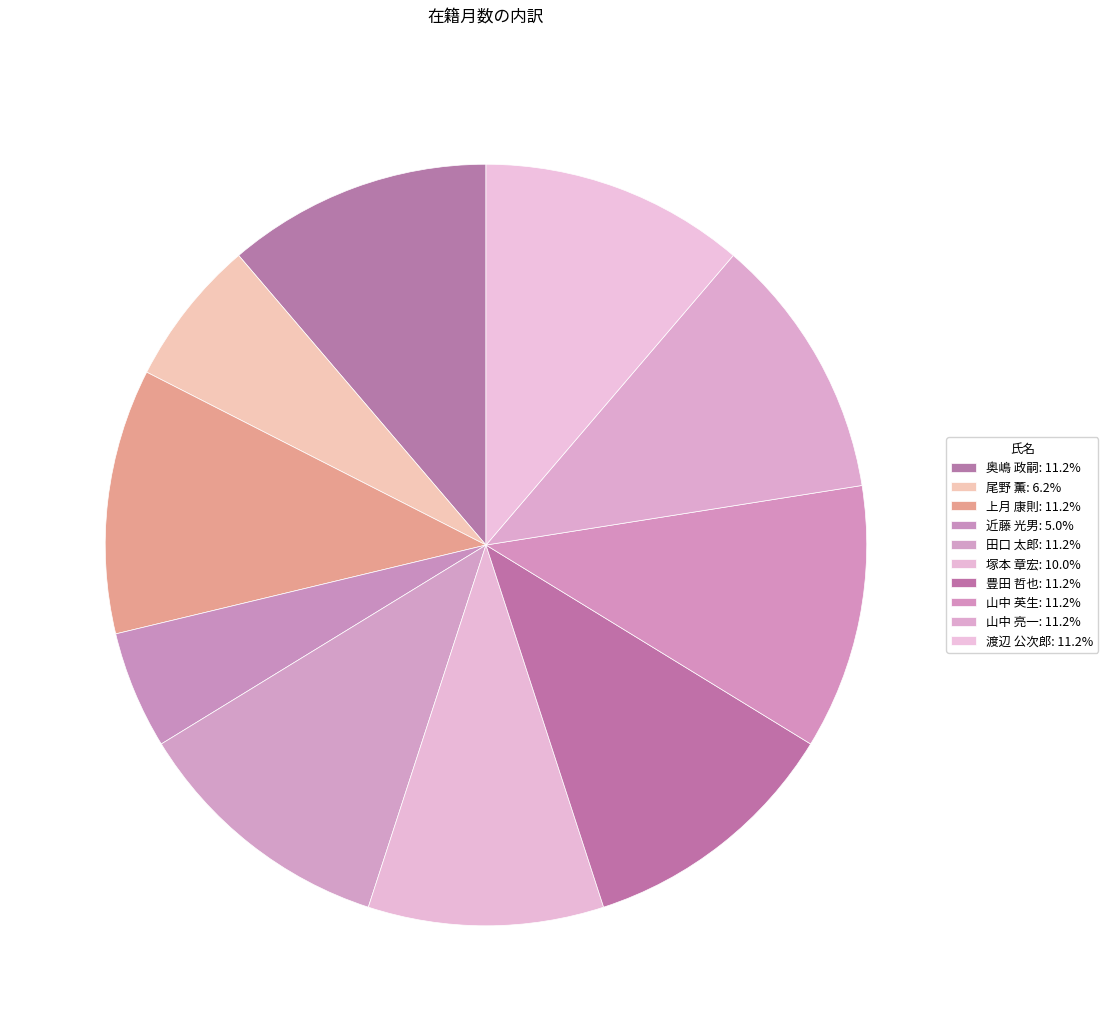

Count the number of slices in the pie.

10